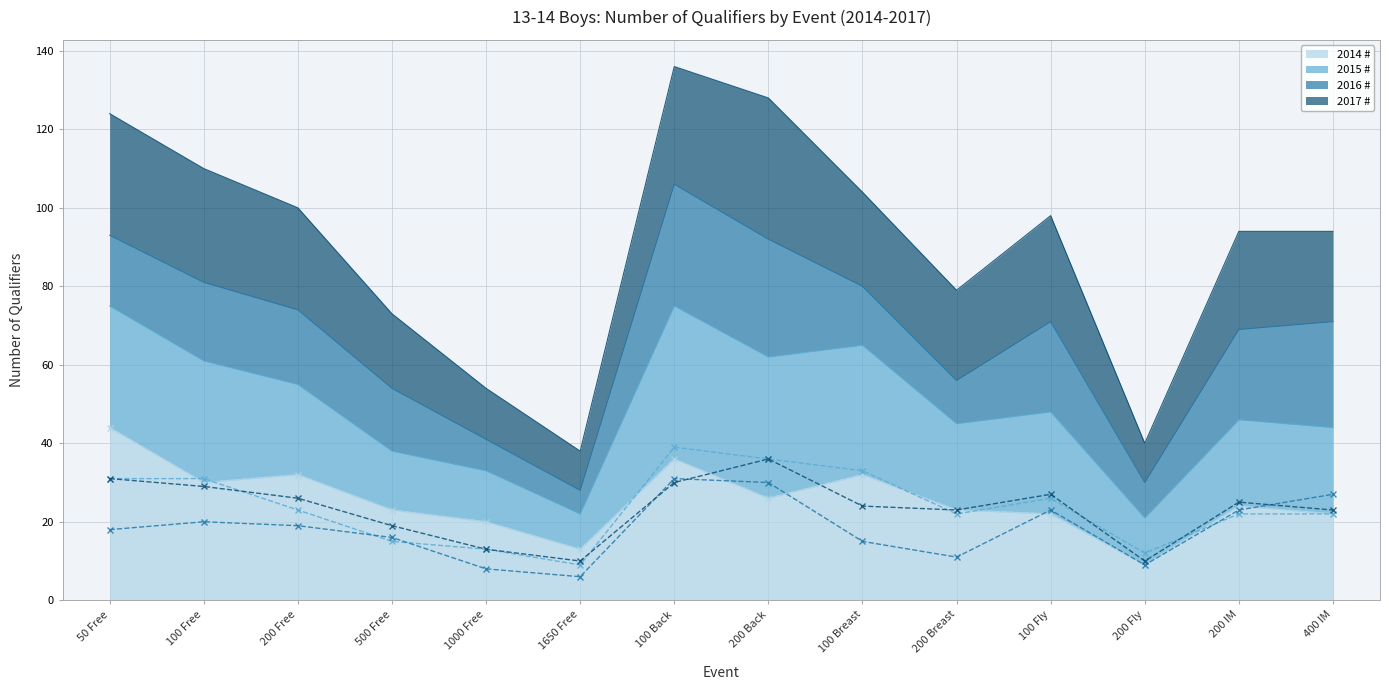

What is the sum of all 2014 # (raw) values?

356